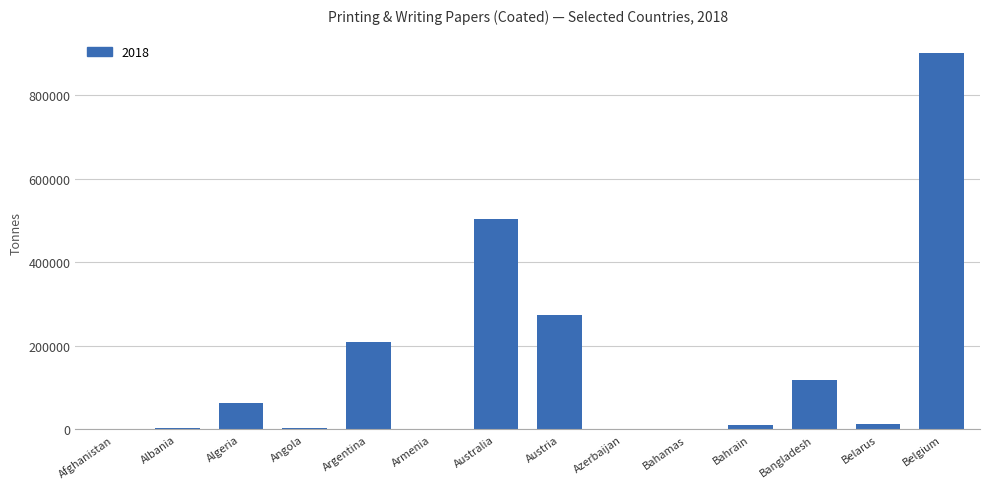

At which label is the value closest to 450072?

Australia